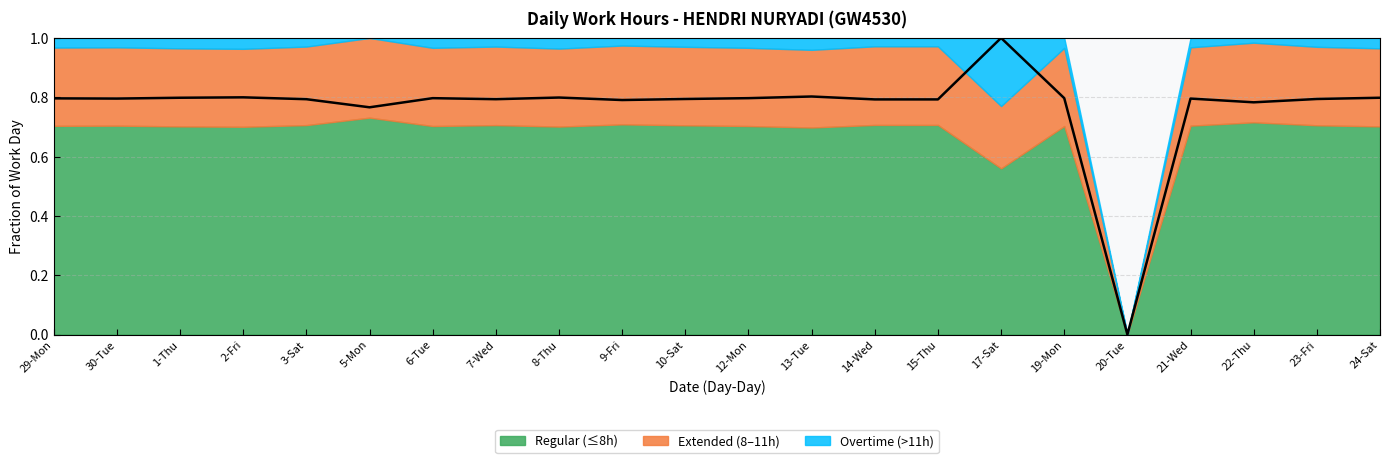

Rank the categories by value from highest to lowest.

17-Sat, 13-Tue, 2-Fri, 8-Thu, 1-Thu, 24-Sat, 6-Tue, 12-Mon, 19-Mon, 29-Mon, 30-Tue, 21-Wed, 10-Sat, 23-Fri, 3-Sat, 7-Wed, 14-Wed, 15-Thu, 9-Fri, 22-Thu, 5-Mon, 20-Tue